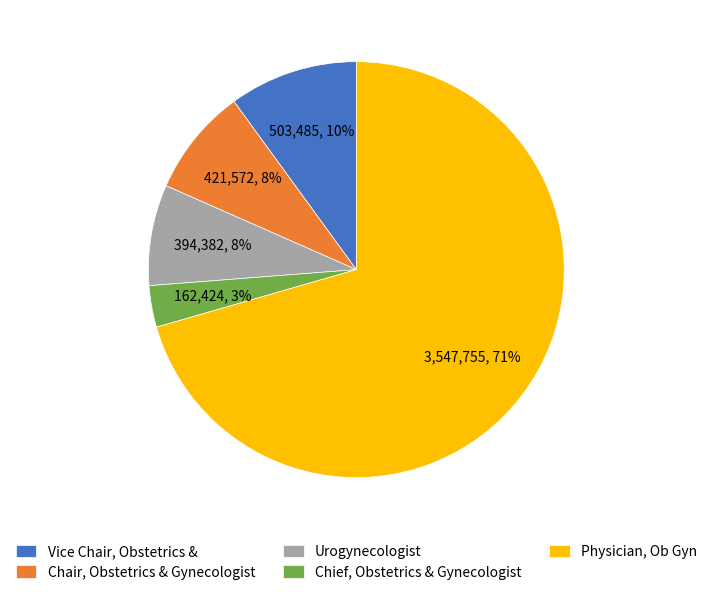

Is it true that Chair, Obstetrics & Gynecologist is 8% of the pie?

True